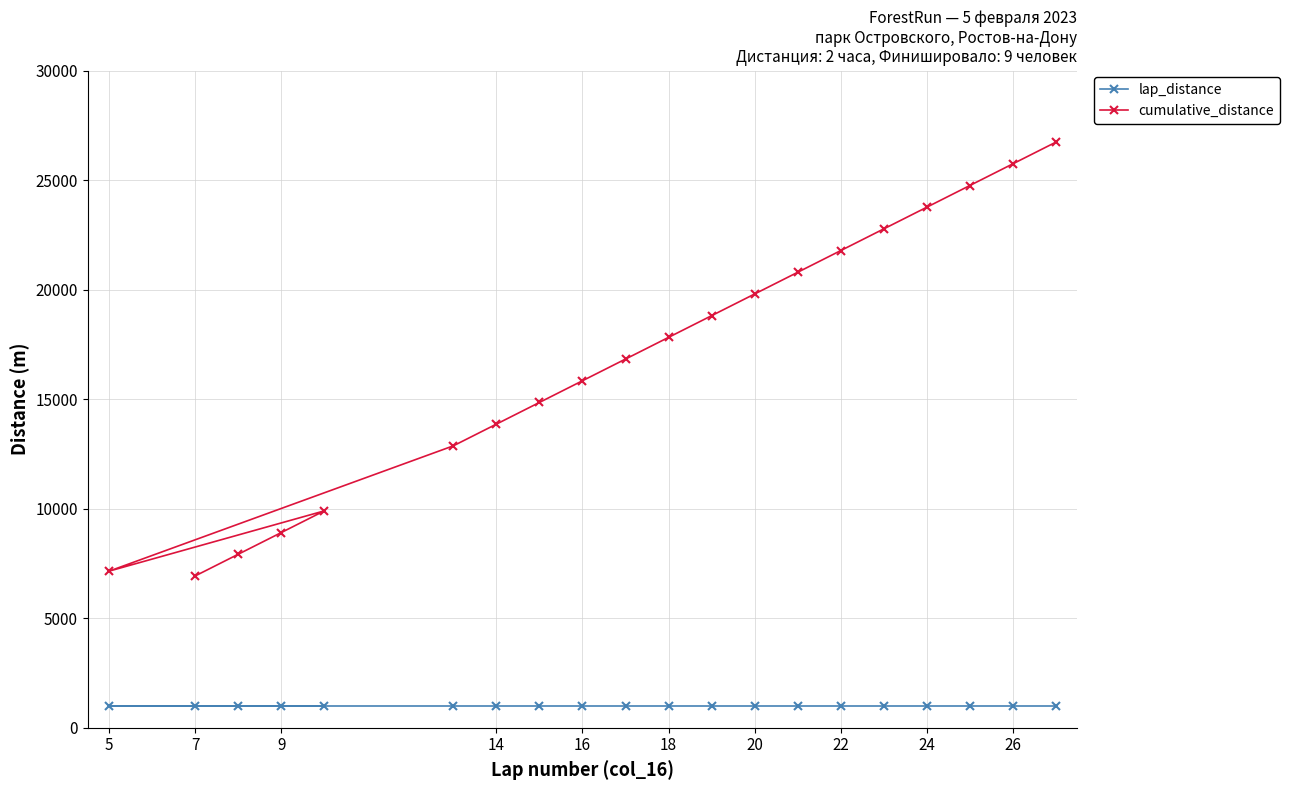

At which label does lap_distance reach its minimum?

7